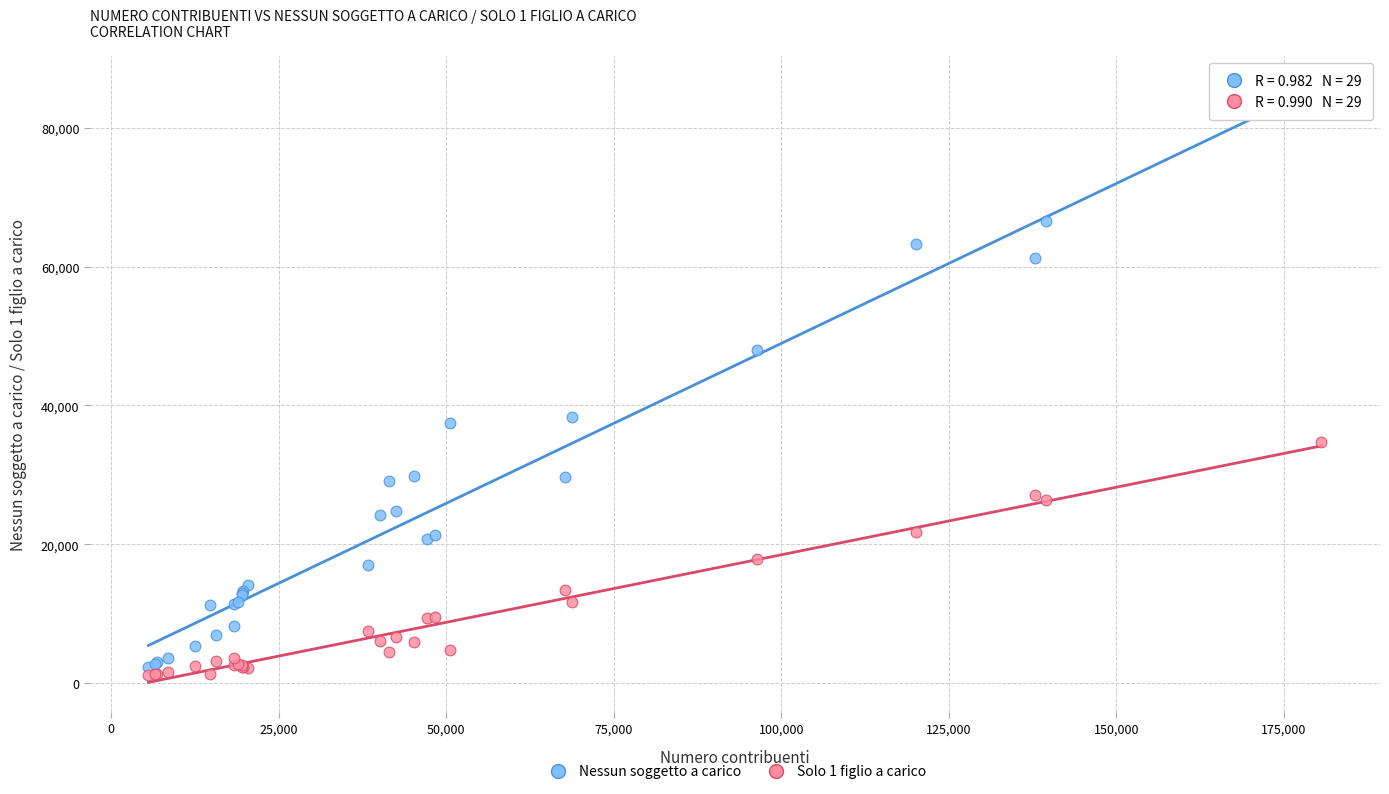

In the Nessun soggetto a carico series, what Y value is closest to 42514?

38403